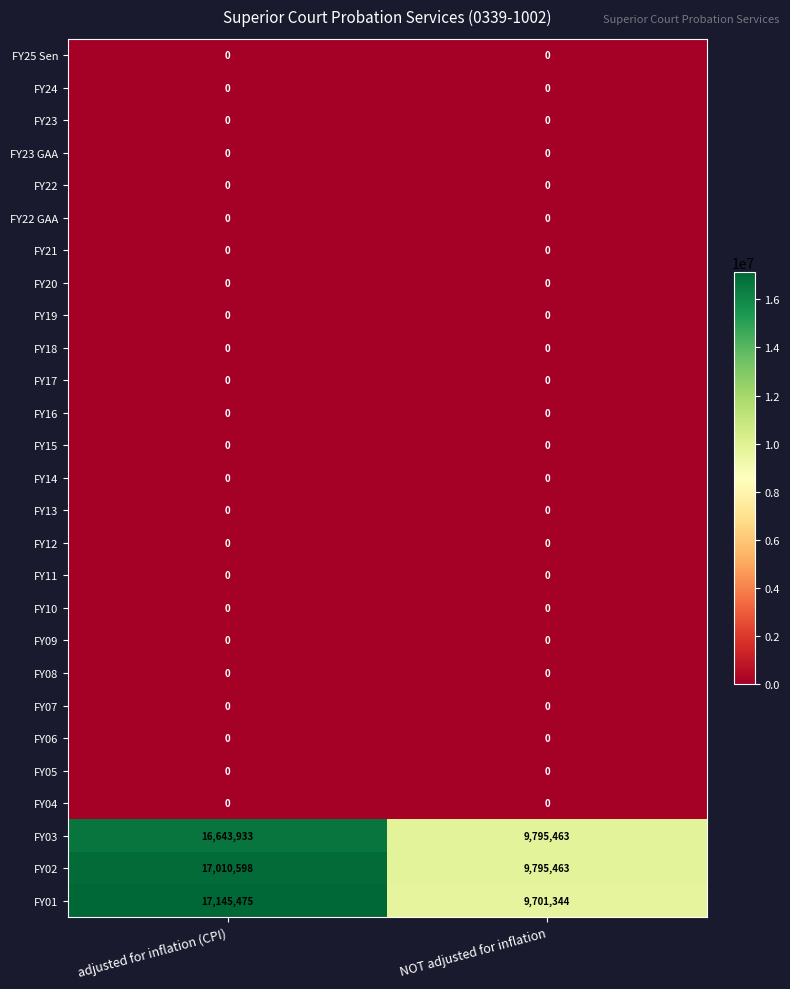

Is it true that FY14 equals 0 at NOT adjusted for inflation?

True